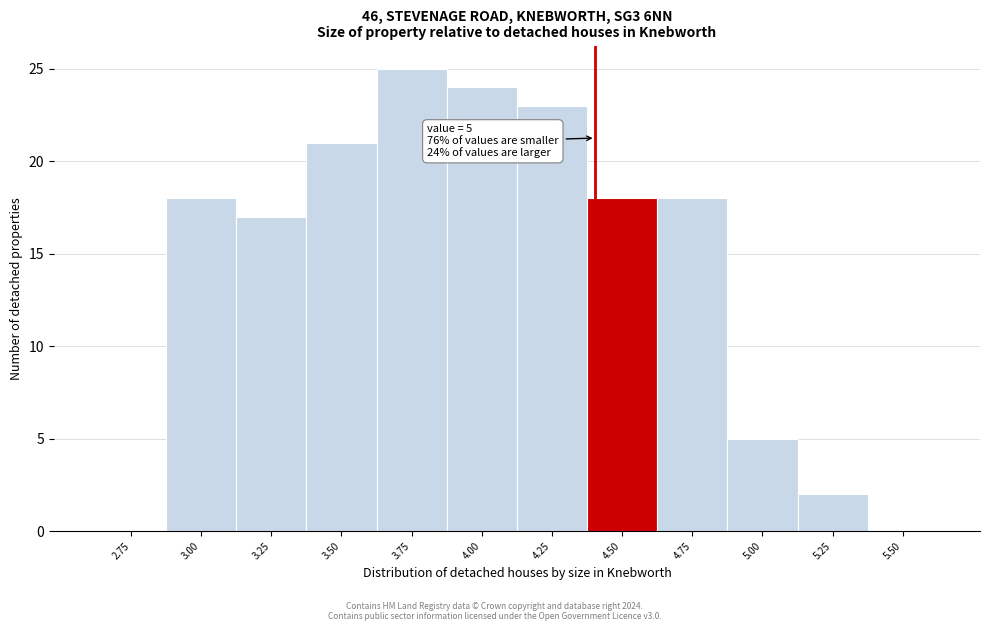

Reading right to left, list all the values displayed in this chart.

5.50=0	5.25=2	5.00=5	4.75=18	4.50=18	4.25=23	4.00=24	3.75=25	3.50=21	3.25=17	3.00=18	2.75=0